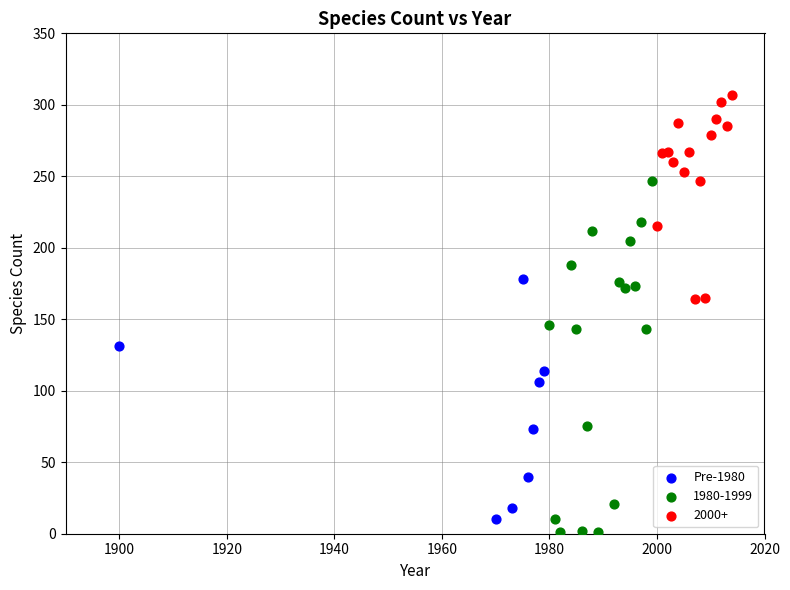

Which series has the widest spread of Y values?

1980-1999